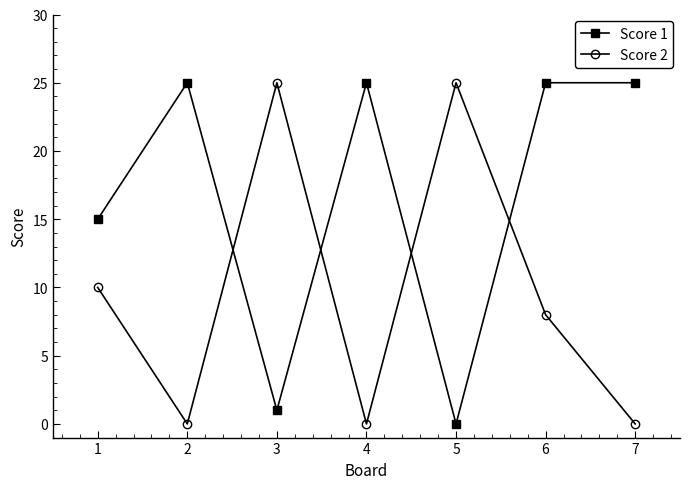

What are all the series names shown in the legend?

Score 1, Score 2